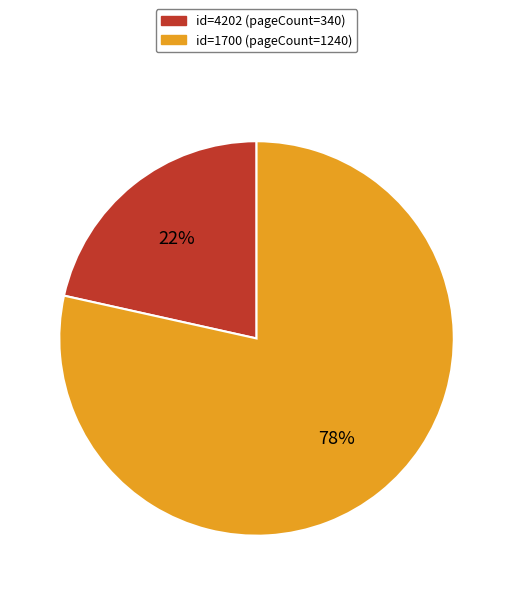

Does any single category account for the majority?

Yes